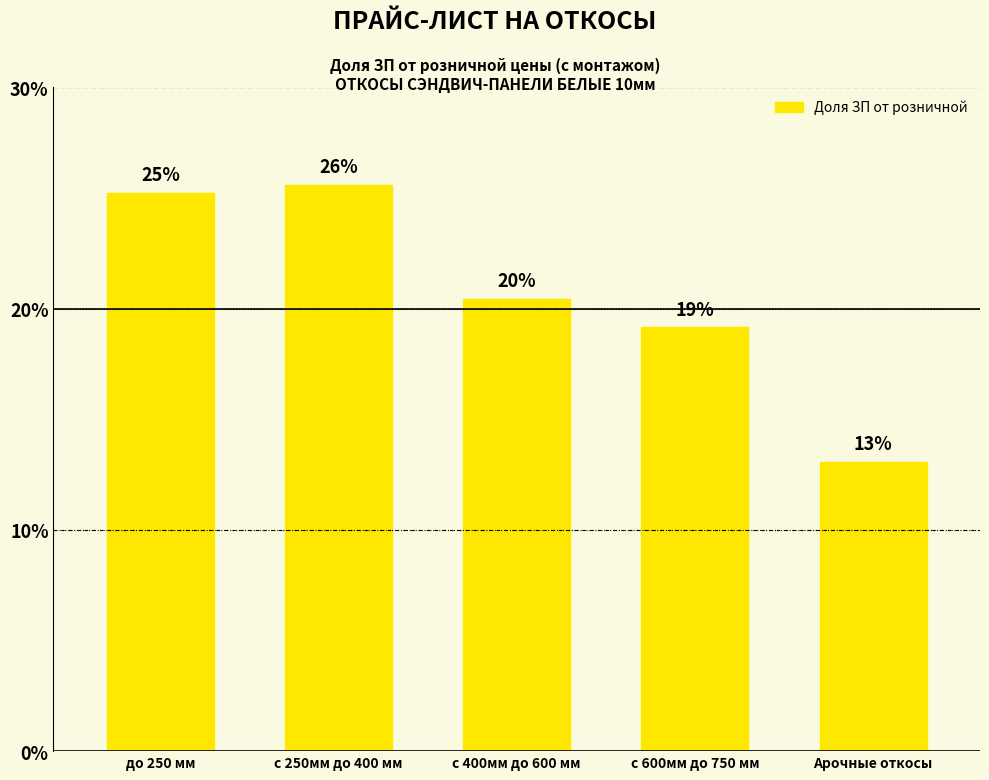

What is the smallest value displayed?

0.1